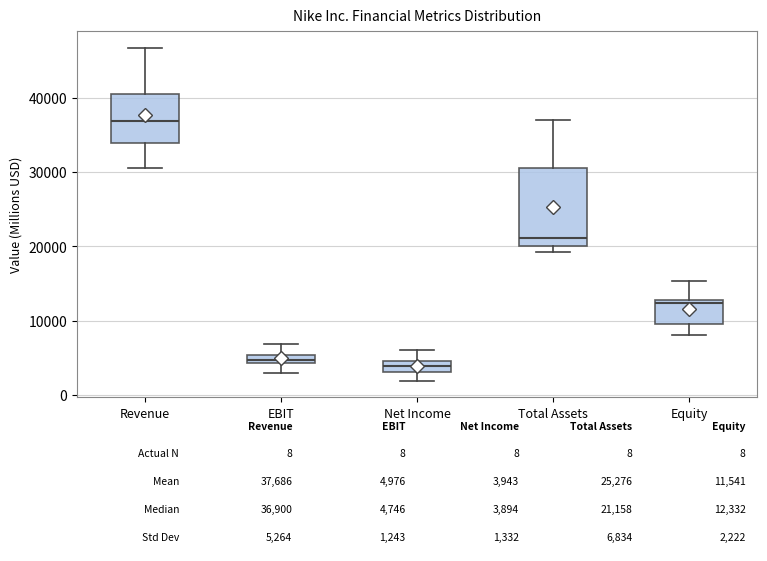

Comparing the boxes themselves (not the whiskers), which one is the tallest?

Total Assets